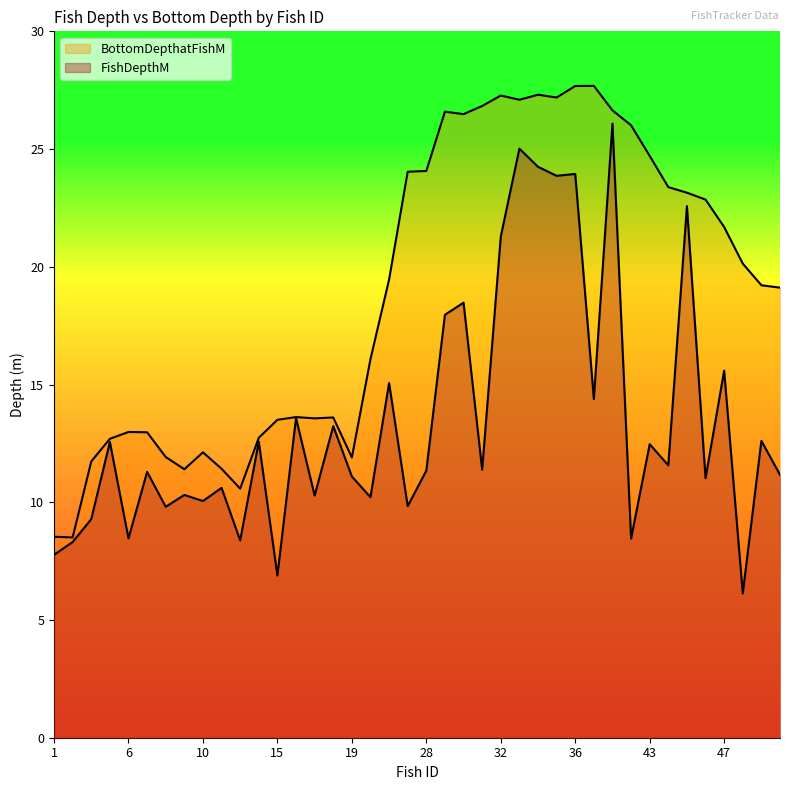

Read the FishDepthM value at 36.

23.9